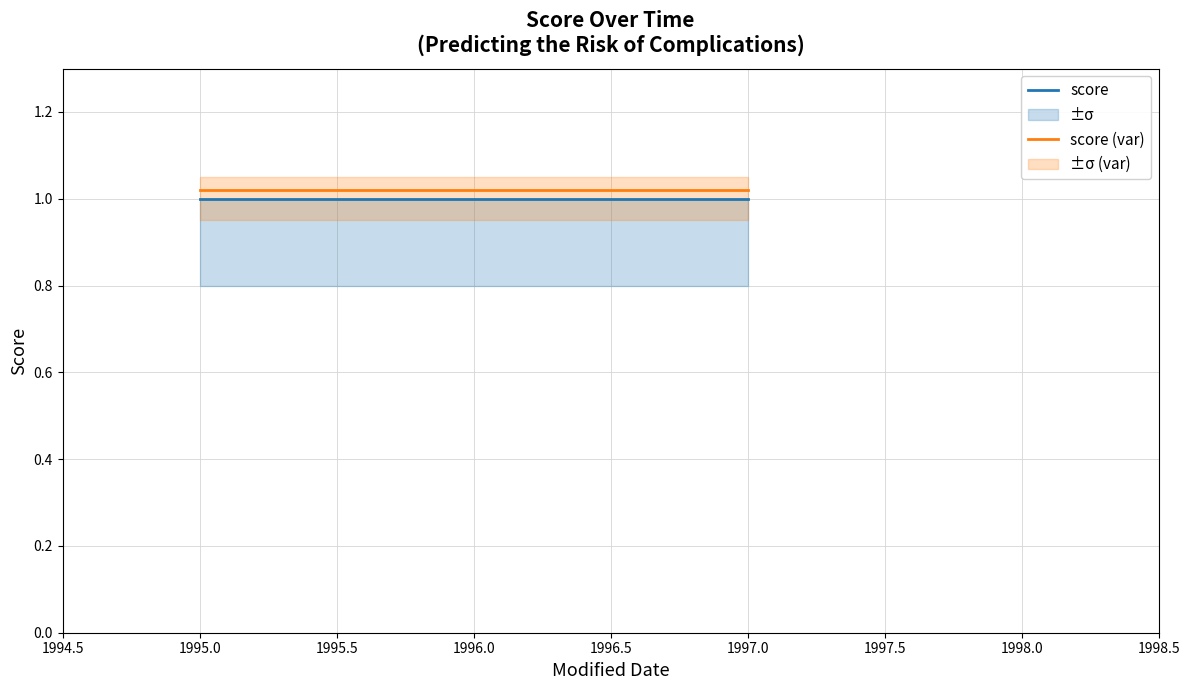

What are all the series names shown in the legend?

score, score (var)